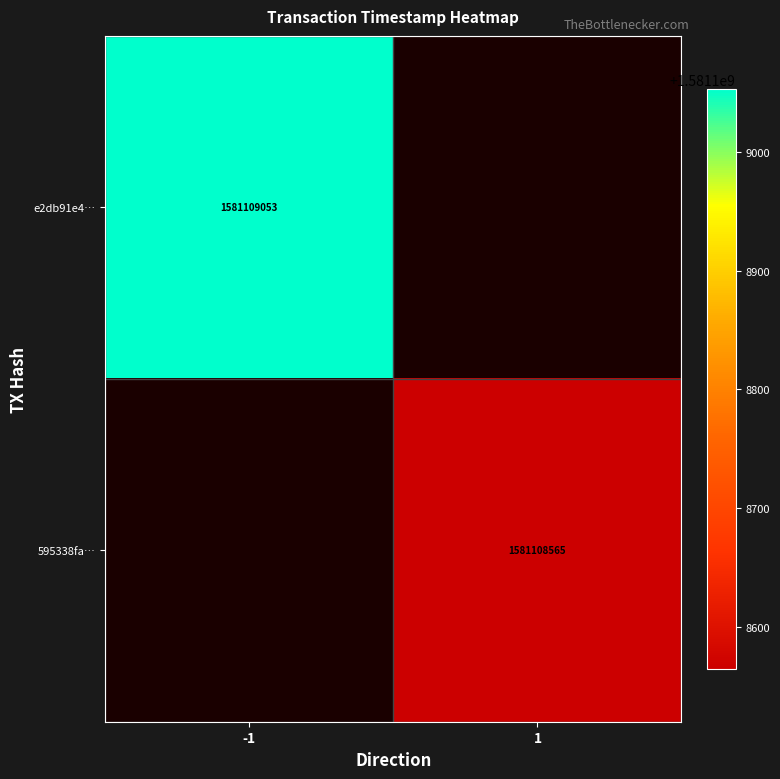

How many distinct data groups are displayed?

2